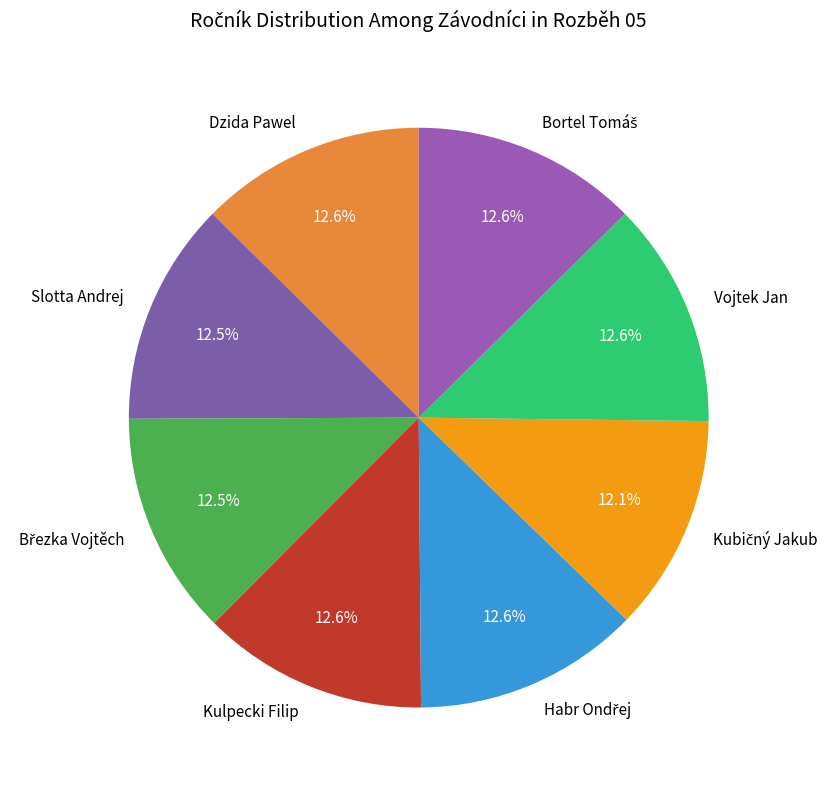

What percentage is NOT represented by Kulpecki Filip?

87.4%